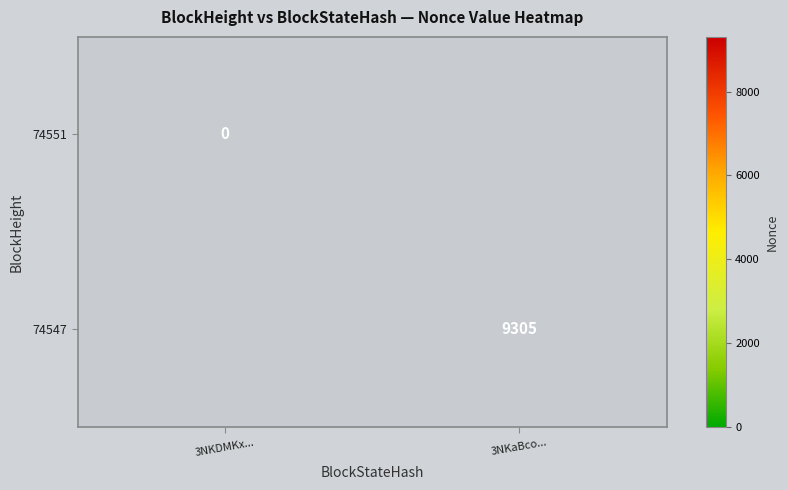

The 74547 series shows 9305 at 3NKaBco.... True or false?

True